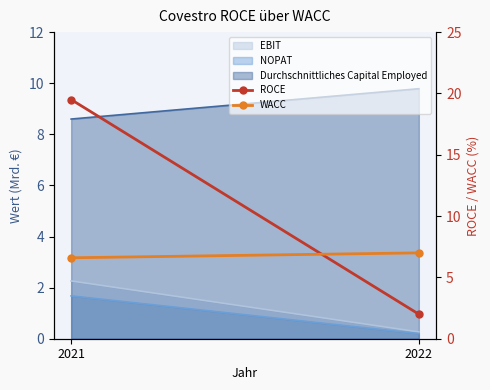

Which series has the largest total across all categories?

ROCE